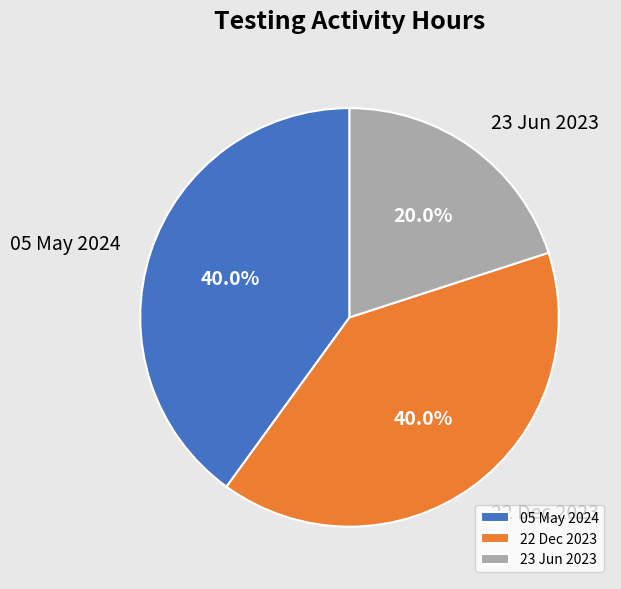

Do 22 Dec 2023 and 05 May 2024 together represent more than half of the pie?

Yes